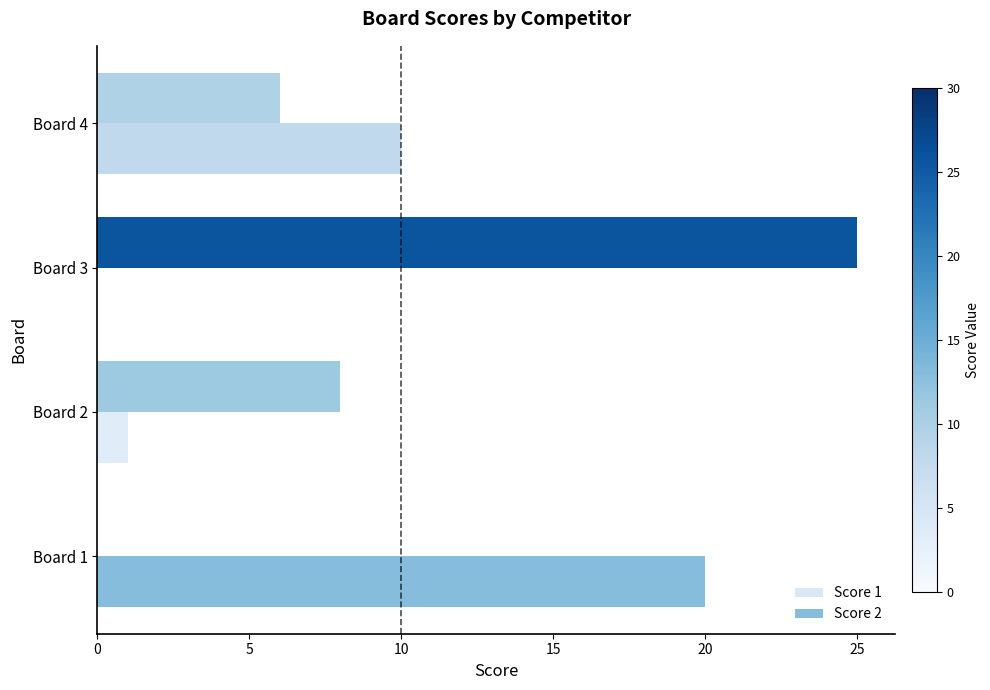

What is the total value across all series at Board 4?

16